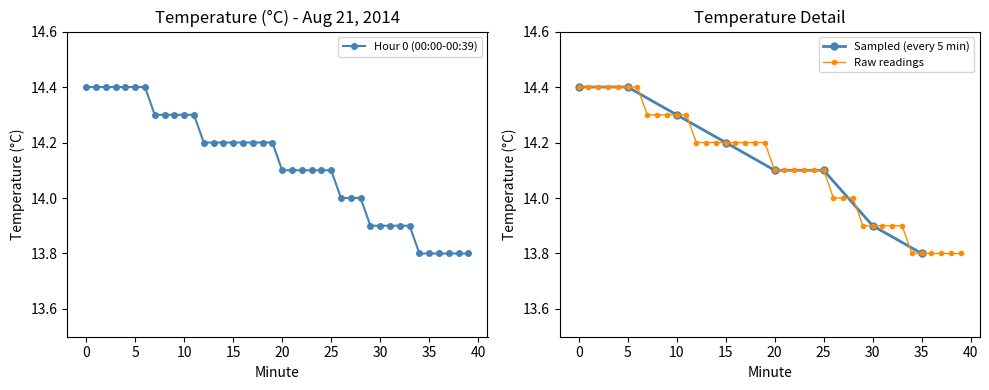

Read the Hourly Avg value at 38.

13.8